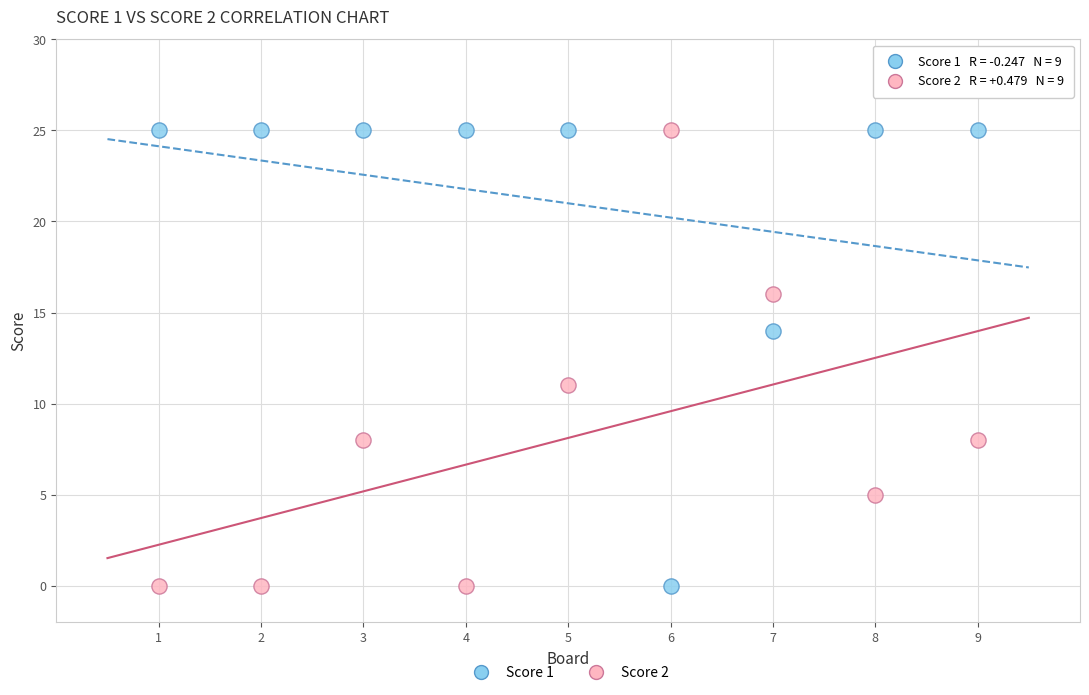

Across all series, what Y value is closest to 12?

11